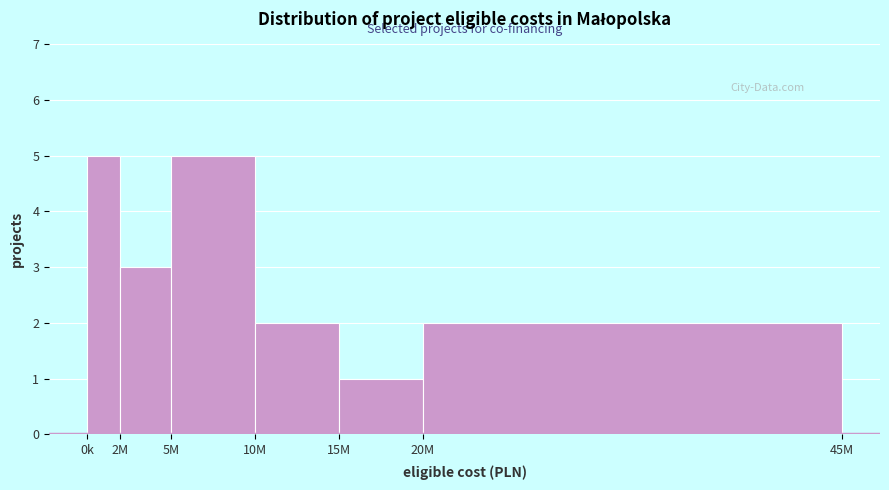

Reading left to right, transcribe all the data shown in this chart.

0k=5	2M=3	5M=5	10M=2	15M=1	20M=2